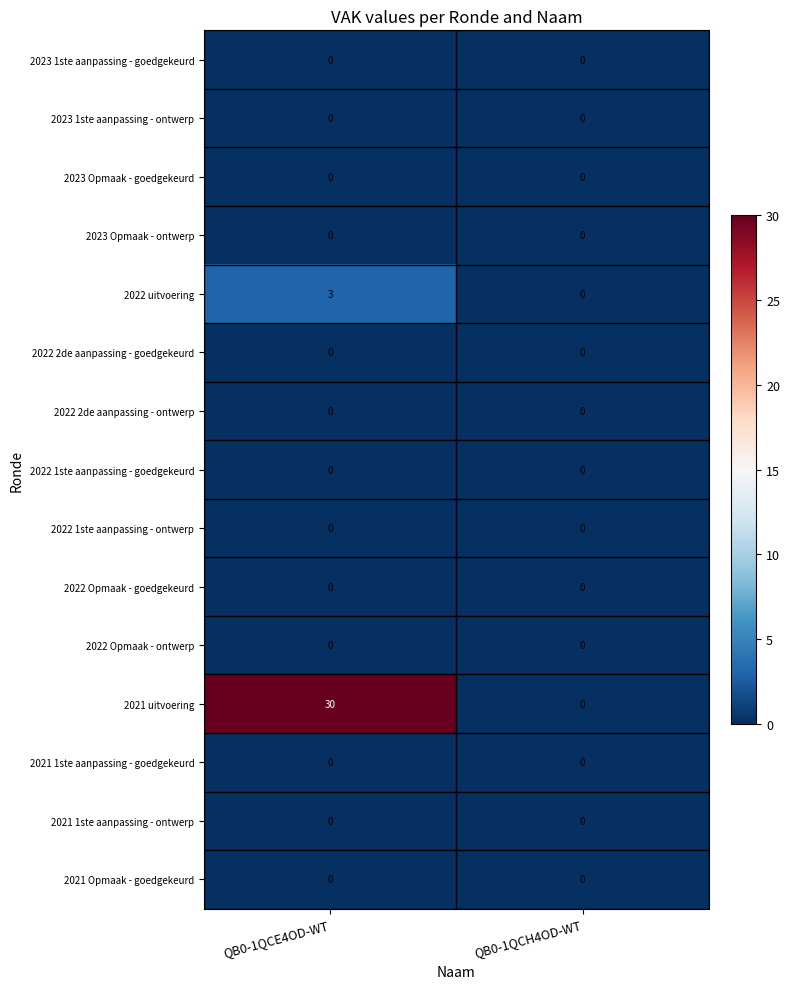

What is the difference between the highest and lowest values at QB0-1QCE4OD-WT?

30